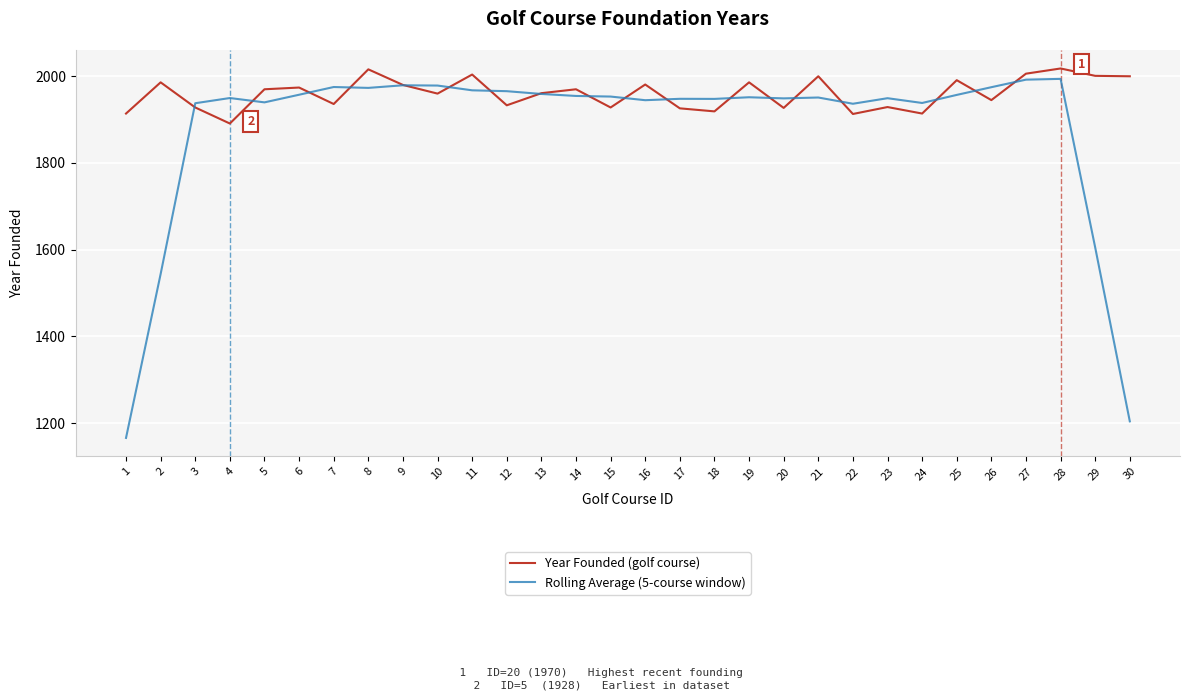

Where is the first local maximum for Year Founded (golf course)?

2